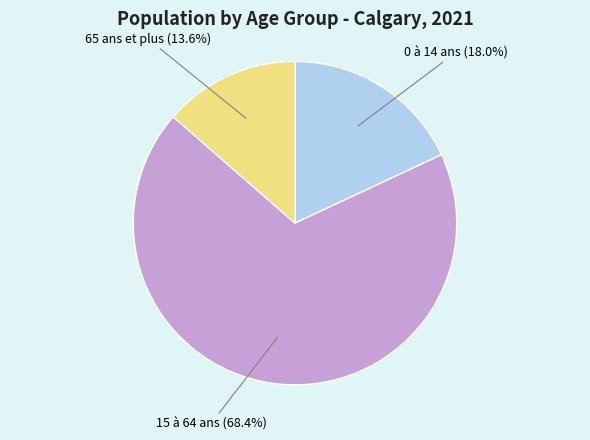

To the nearest percent, what is the combined percentage of 0 à 14 ans and 15 à 64 ans?

86%